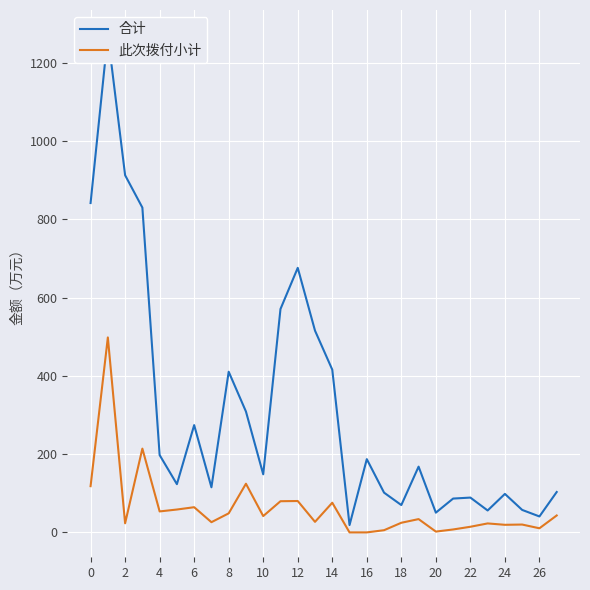

Rank the series by their maximum value, from highest to lowest.

合计, 此次拨付小计